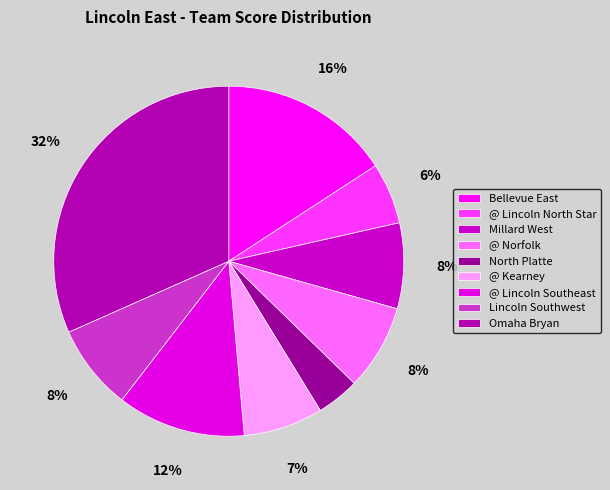

Count the number of slices in the pie.

9